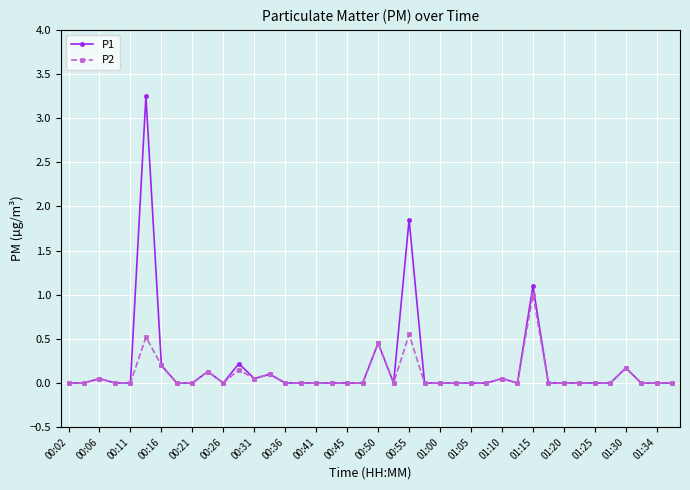

True or false: P1 has more than 1 interior local peaks.

True